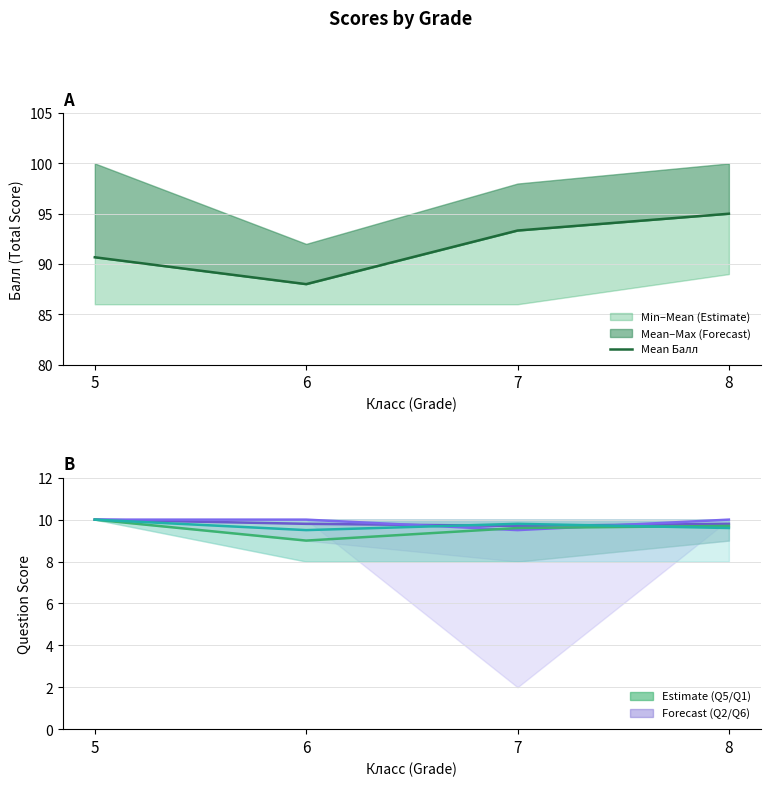

Is the value of Q6 mean at 8 greater than the value of Q2 mean at 5?

No